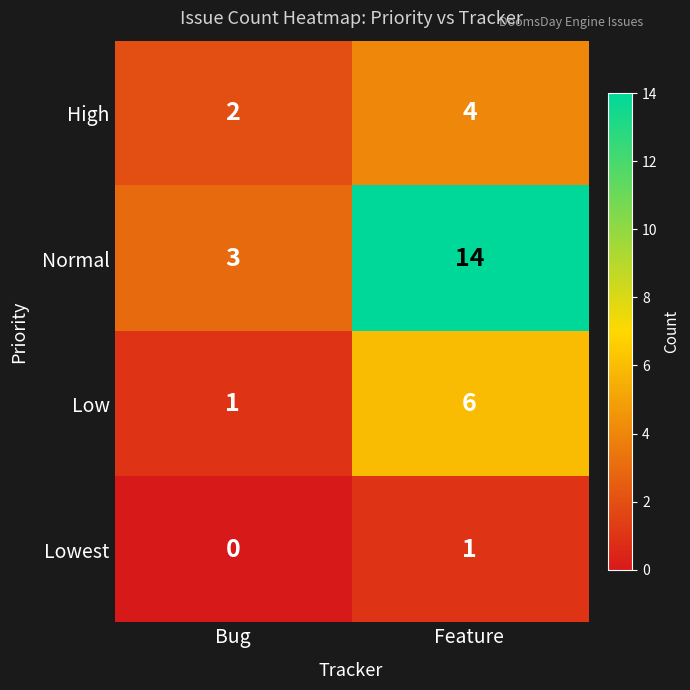

Reading right to left, what are all the values shown in this chart?

High: Feature=4	Bug=2
Normal: Feature=14	Bug=3
Low: Feature=6	Bug=1
Lowest: Feature=1	Bug=0